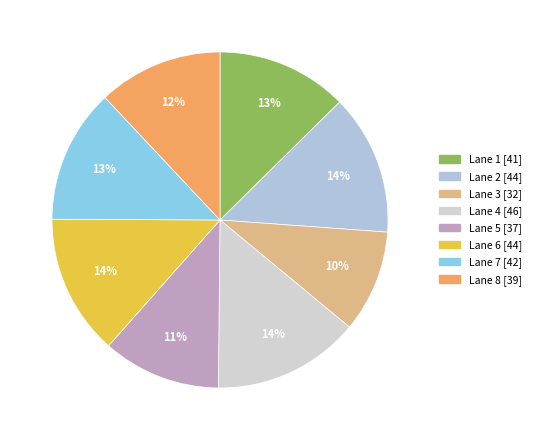

Which has a higher value, Lane 8 or Lane 7?

Lane 7